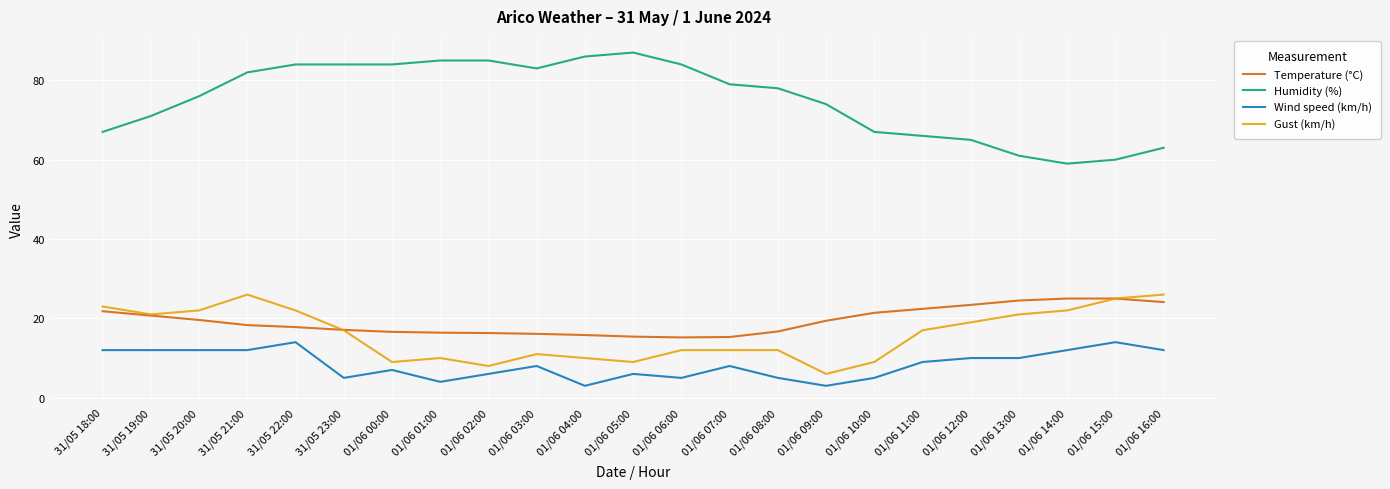

What is the difference between the Gust (km/h) values at 31/05 21:00 and 01/06 11:00?

9.0